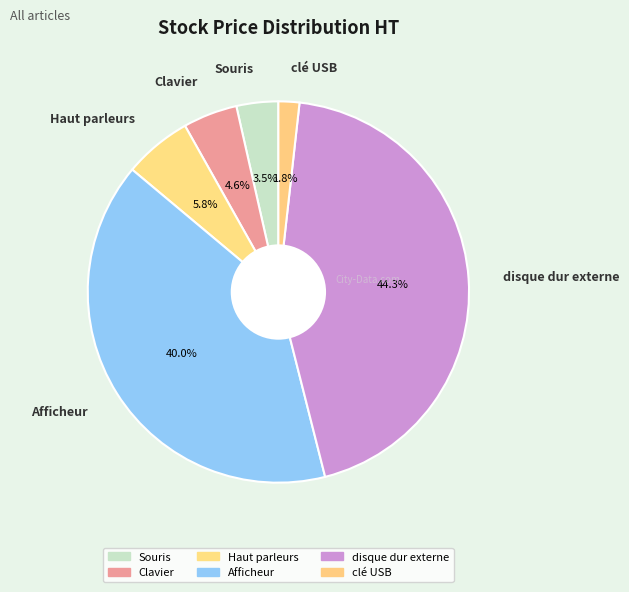

Rank the categories by value from lowest to highest.

clé USB, Souris, Clavier, Haut parleurs, Afficheur, disque dur externe